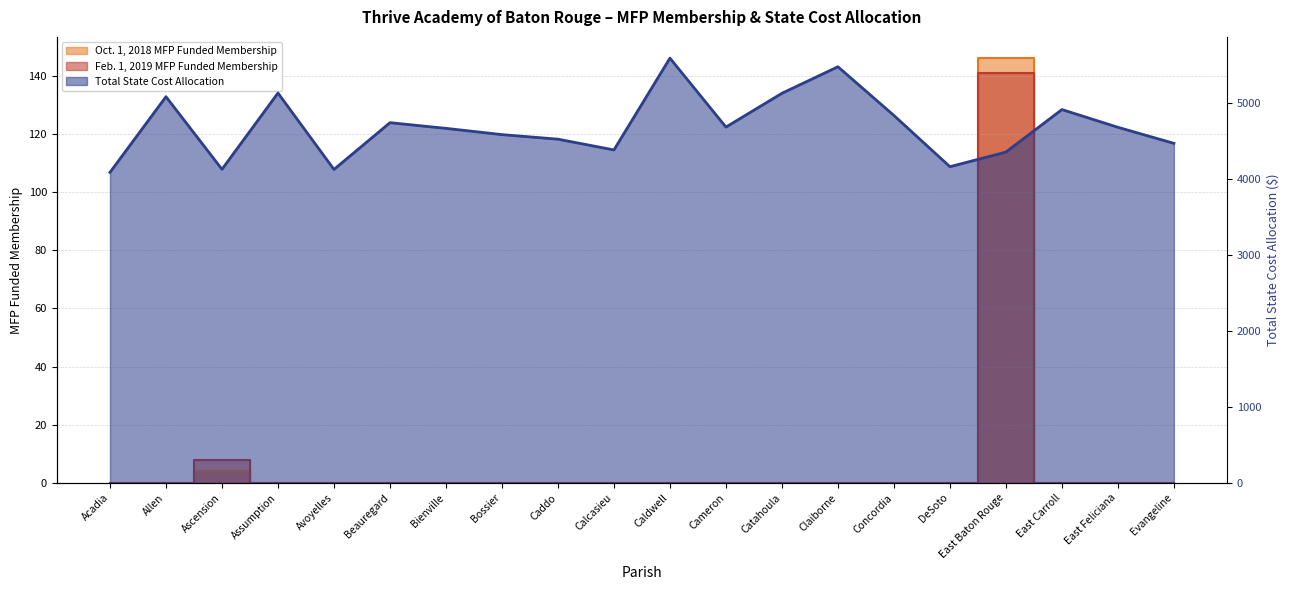

What is the value of the Total State Cost Allocation point at the 5th from the left?

4122.4